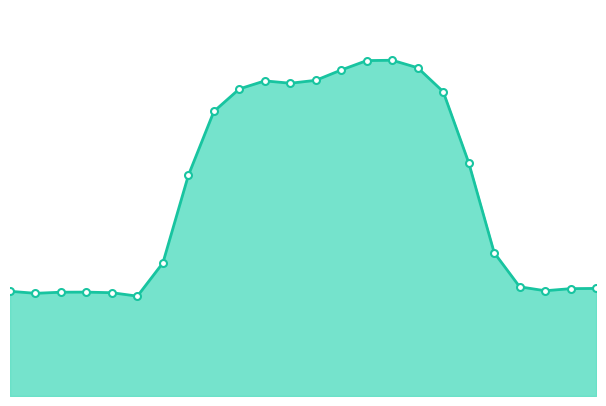

How many lines are shown in the chart?

1